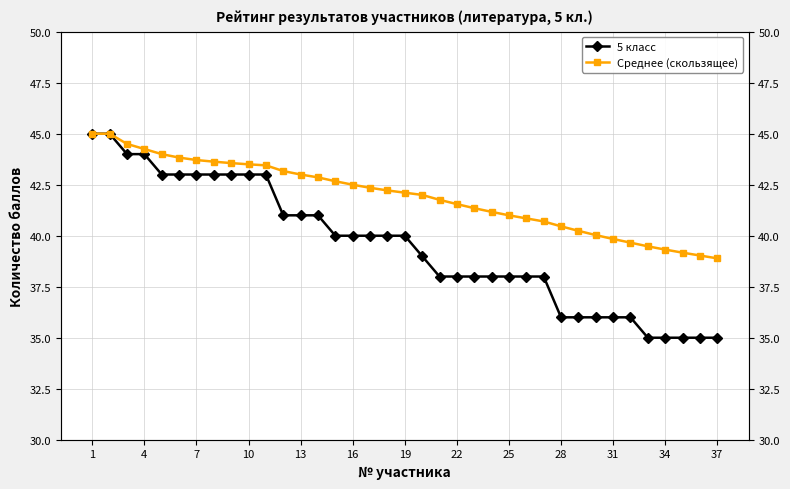

List the series in order of their overall mean, lowest first.

5 класс, Среднее (скользящее)